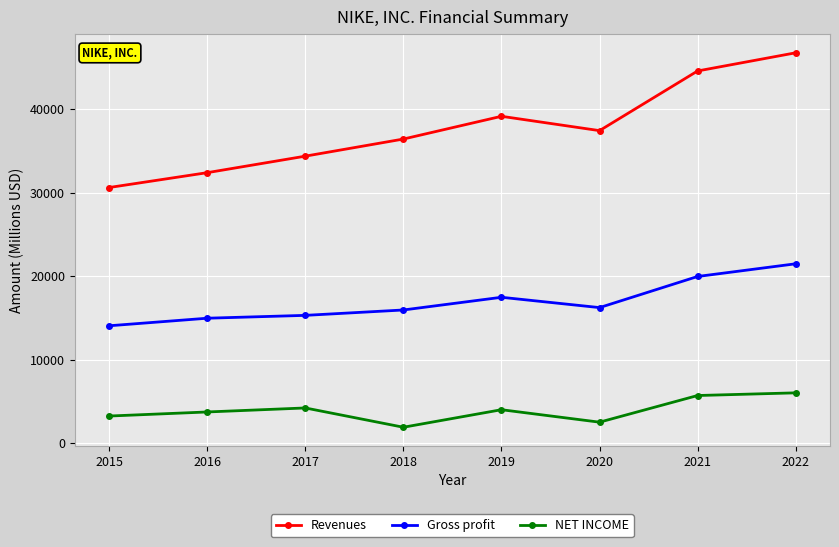

At which category is the sum across all series the highest?

2022